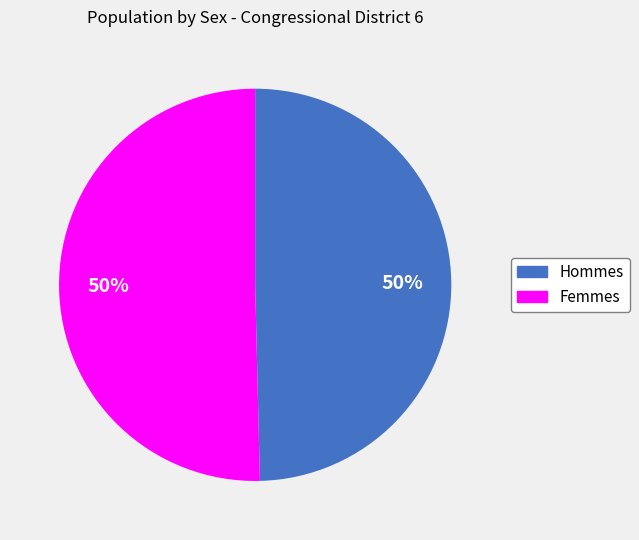

To the nearest percent, what is the average slice percentage?

50%